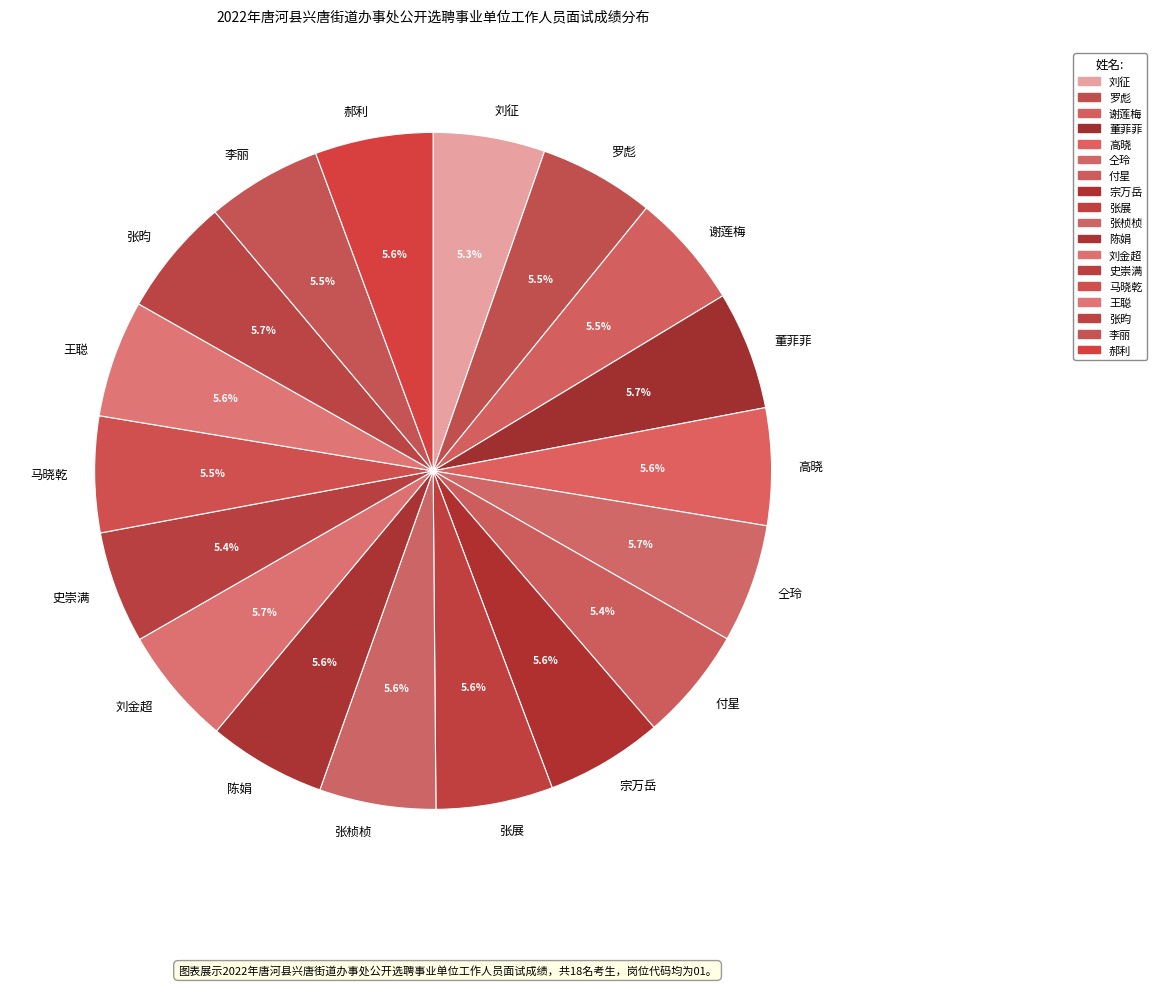

Approximately how many times larger is the value at 宗万岳 compared to 马晓乾?

1.0